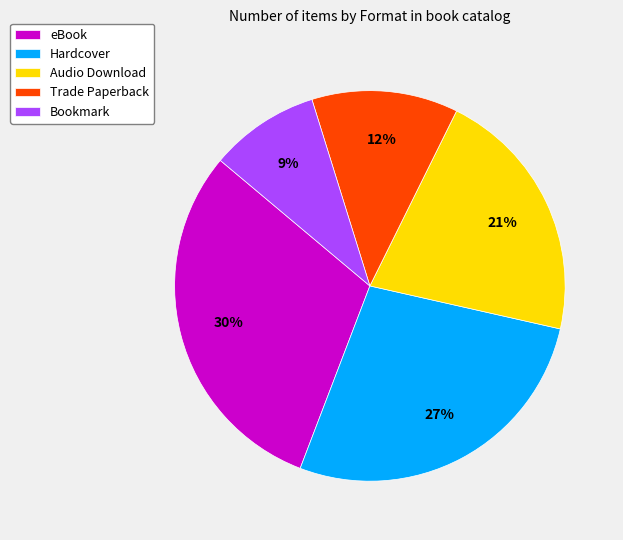

To the nearest percent, what is the combined percentage of Hardcover and Bookmark?

36%